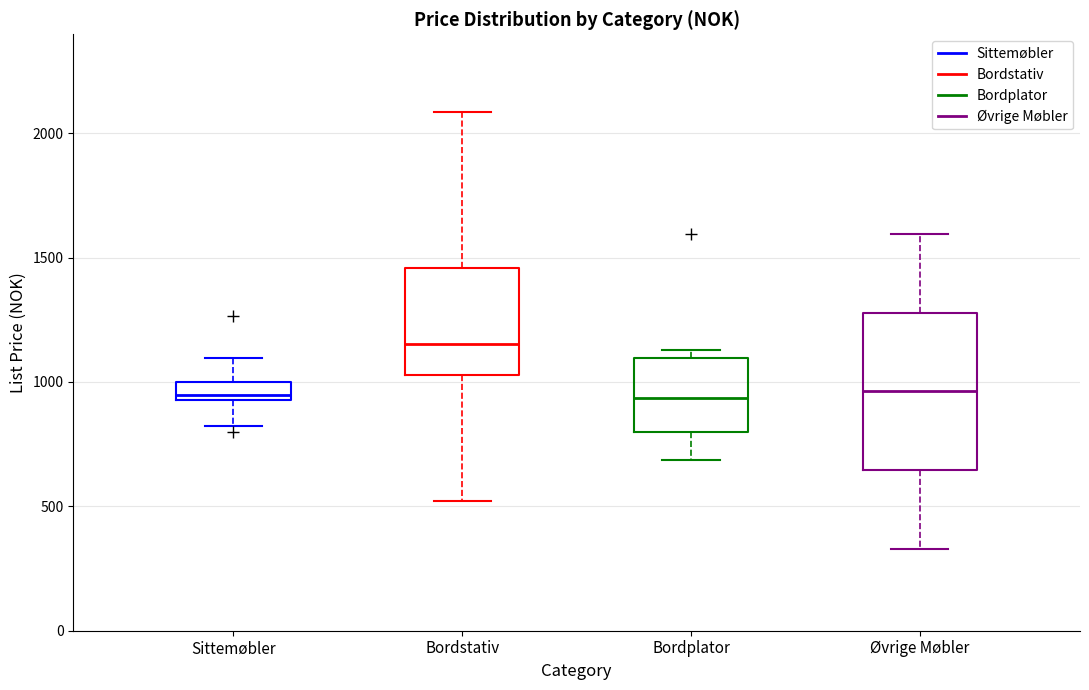

Which box has the highest median line?

Bordstativ